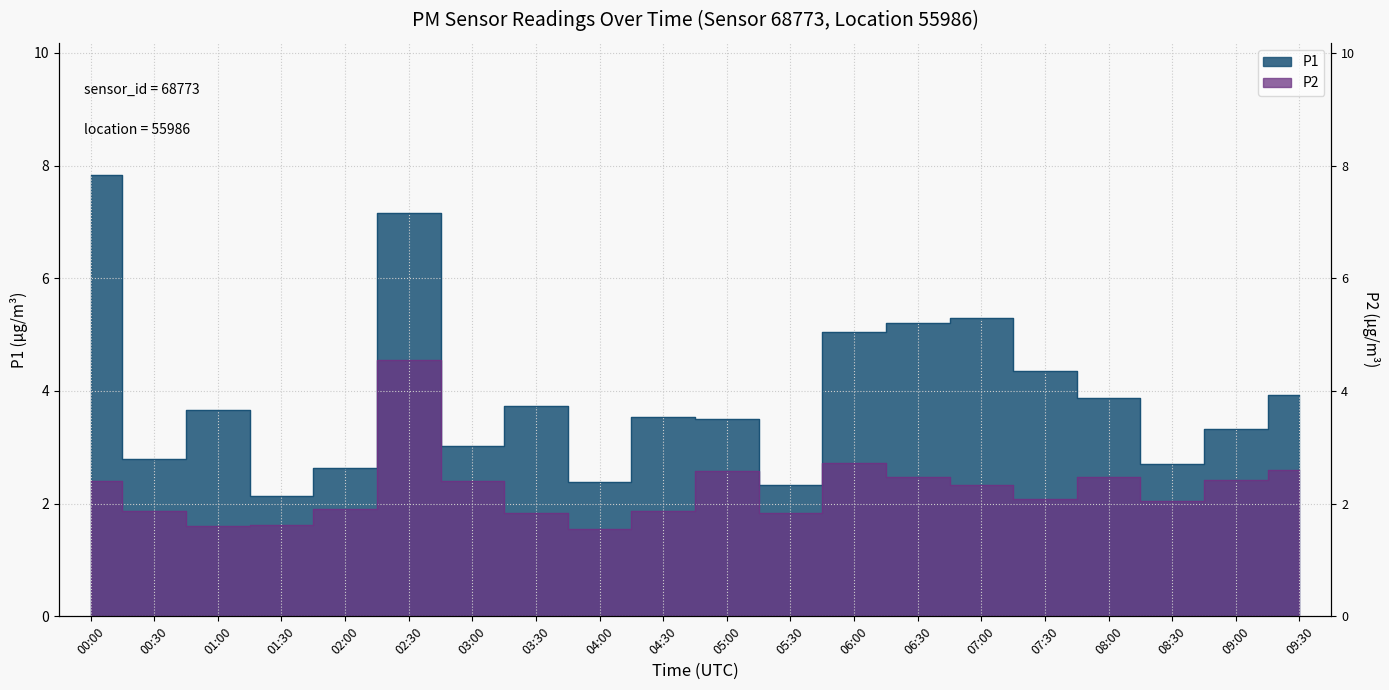

What are all the series names shown in the legend?

P1, P2